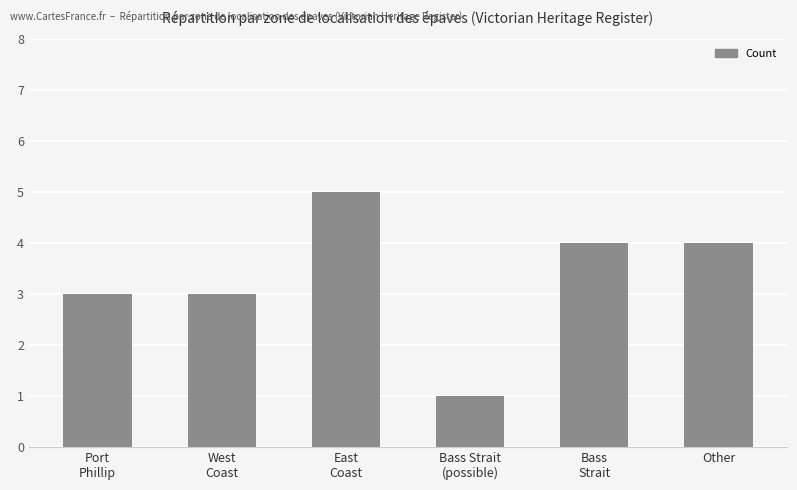

How many bars are there in total?

6